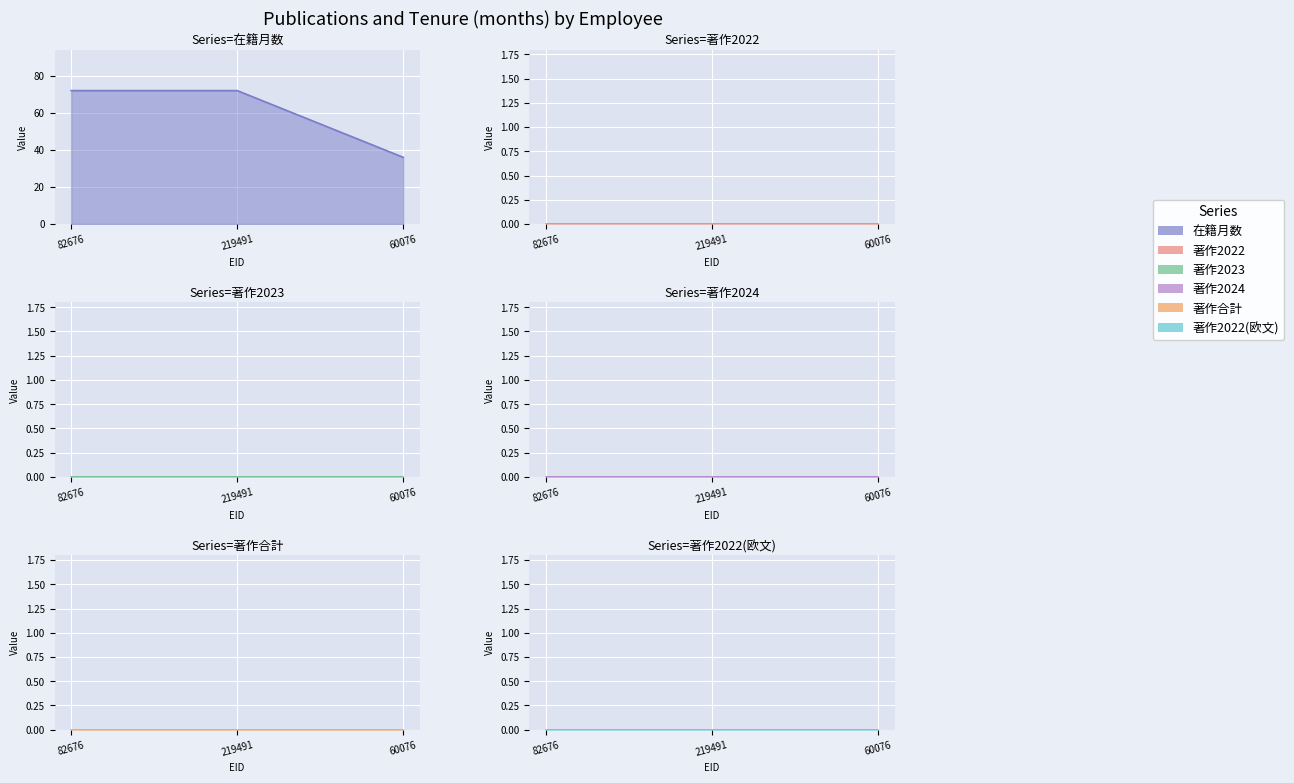

What position from the left is 60076?

3